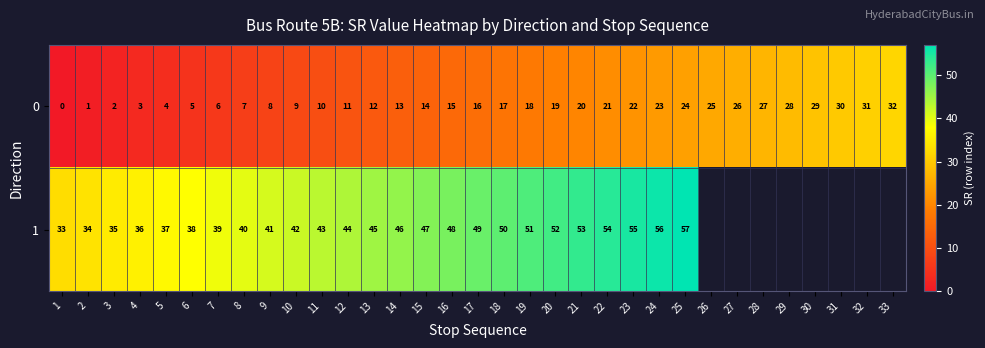

What is the spread (max minus min) of values at 19?

33